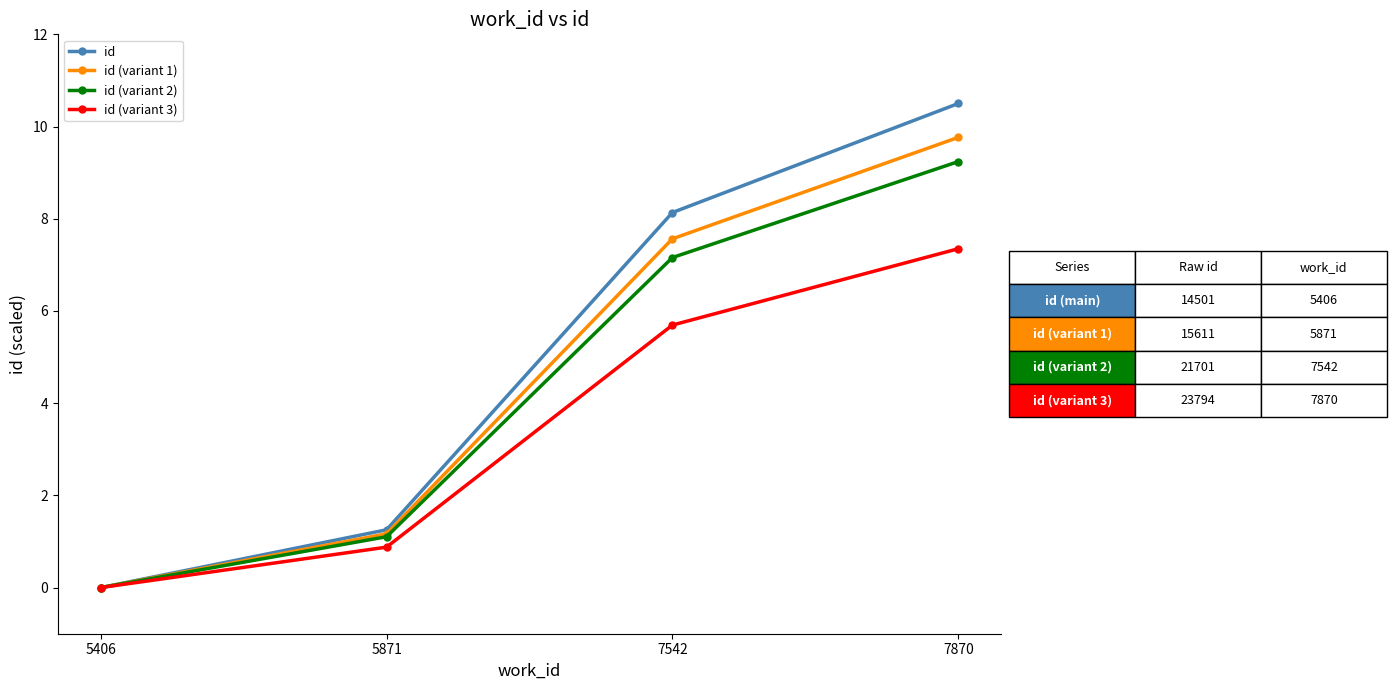

What is the value of the id (variant 1) point at the 3rd from the left?

7.6